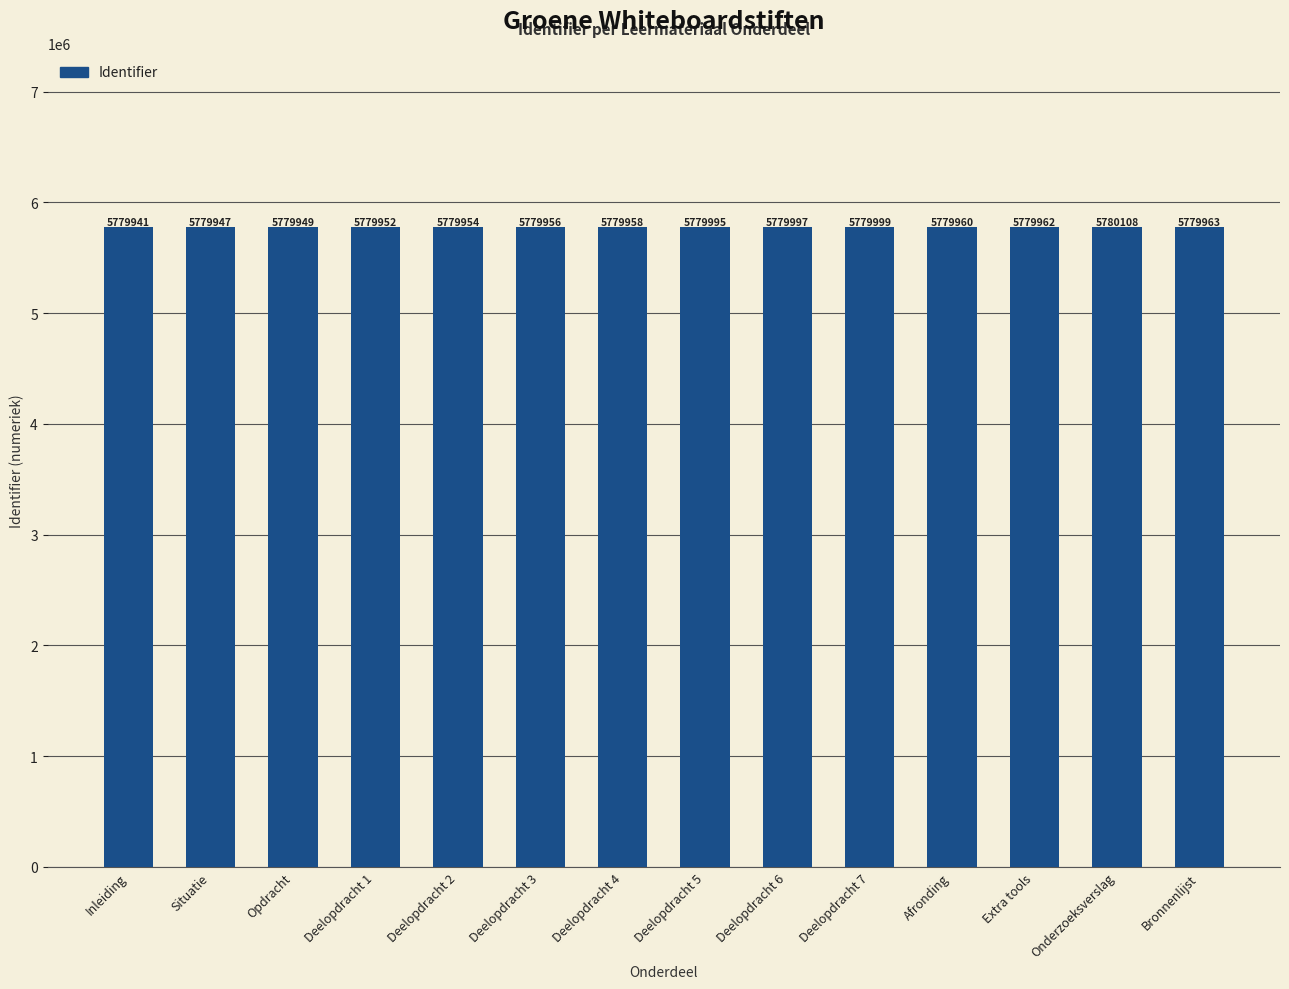

Reading right to left, what are all the values shown in this chart?

5779963	5780108	5779962	5779960	5779999	5779997	5779995	5779958	5779956	5779954	5779952	5779949	5779947	5779941